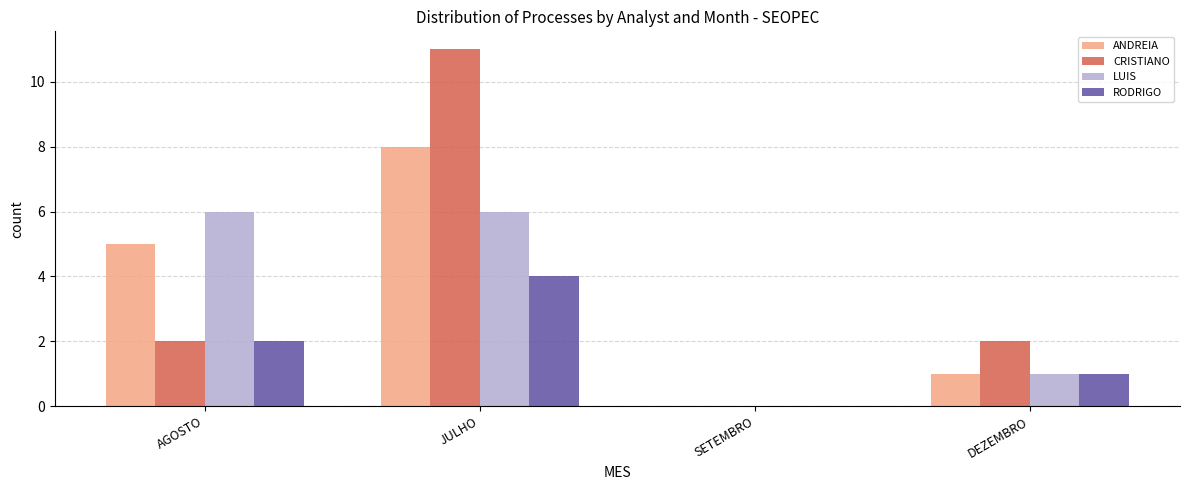

What are all the series names shown in the legend?

ANDREIA, CRISTIANO, LUIS, RODRIGO